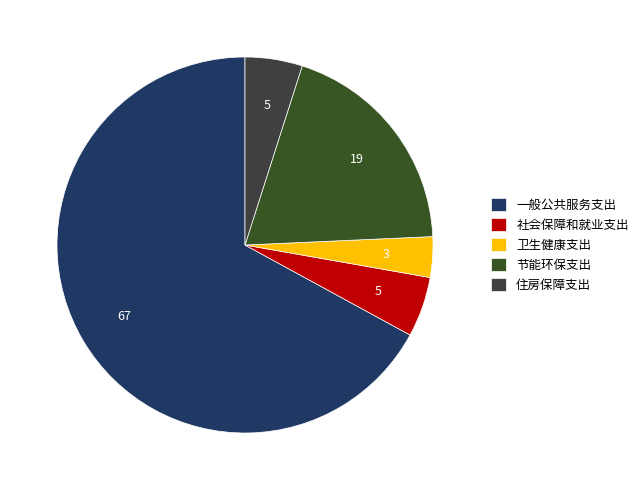

What is the smallest slice in the pie chart?

卫生健康支出